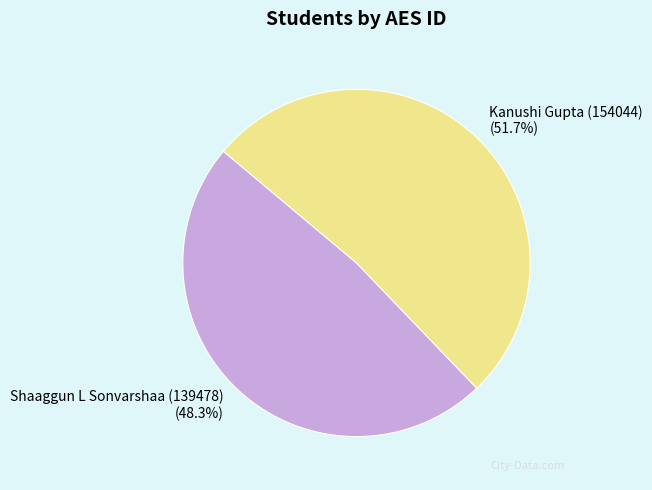

Is Kanushi Gupta (154044) the majority of the pie?

Yes